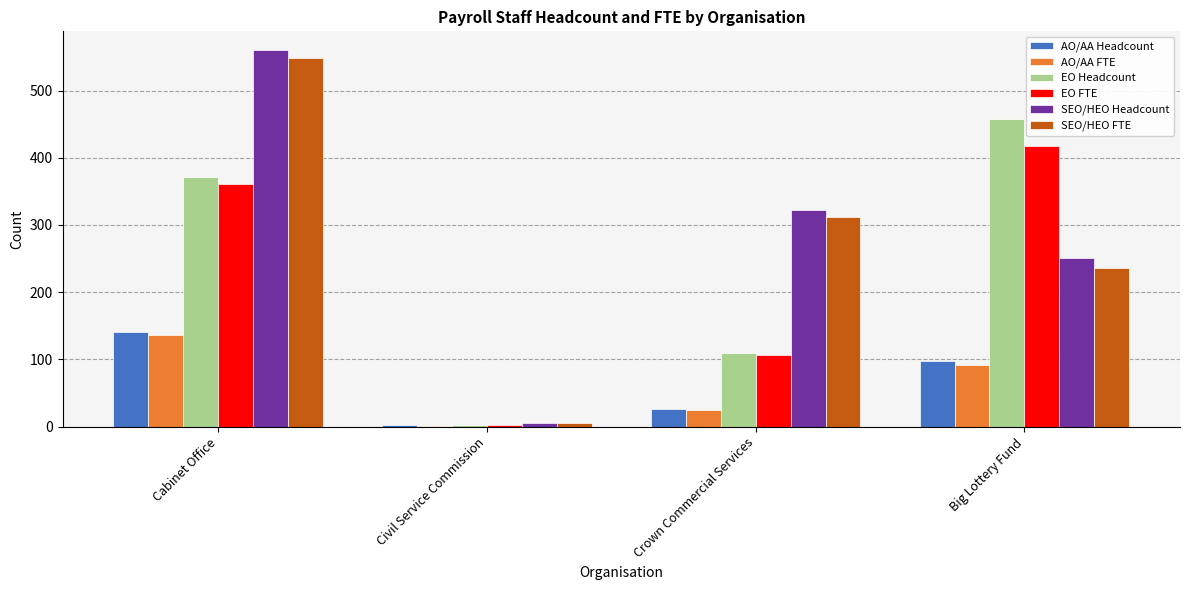

Which series changed the most between Cabinet Office and Big Lottery Fund?

SEO/HEO FTE